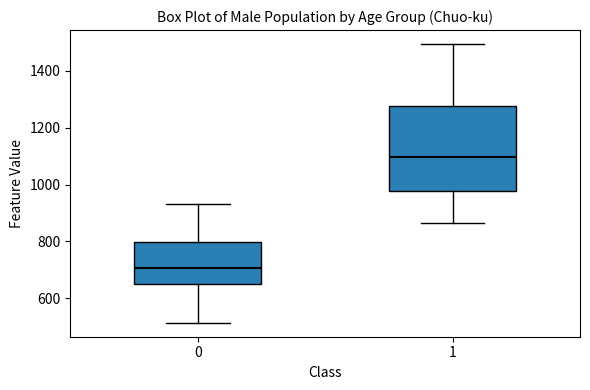

Reading left to right, read every box against the y-axis: the position of its median line, the range the box covers, and the ends of its whiskers. The values are not printed on the chart, so give them approximately, as read against the axis.

0: median 700, box 660 to 800, whiskers 520 to 940
1: median 1100, box 980 to 1280, whiskers 860 to 1500